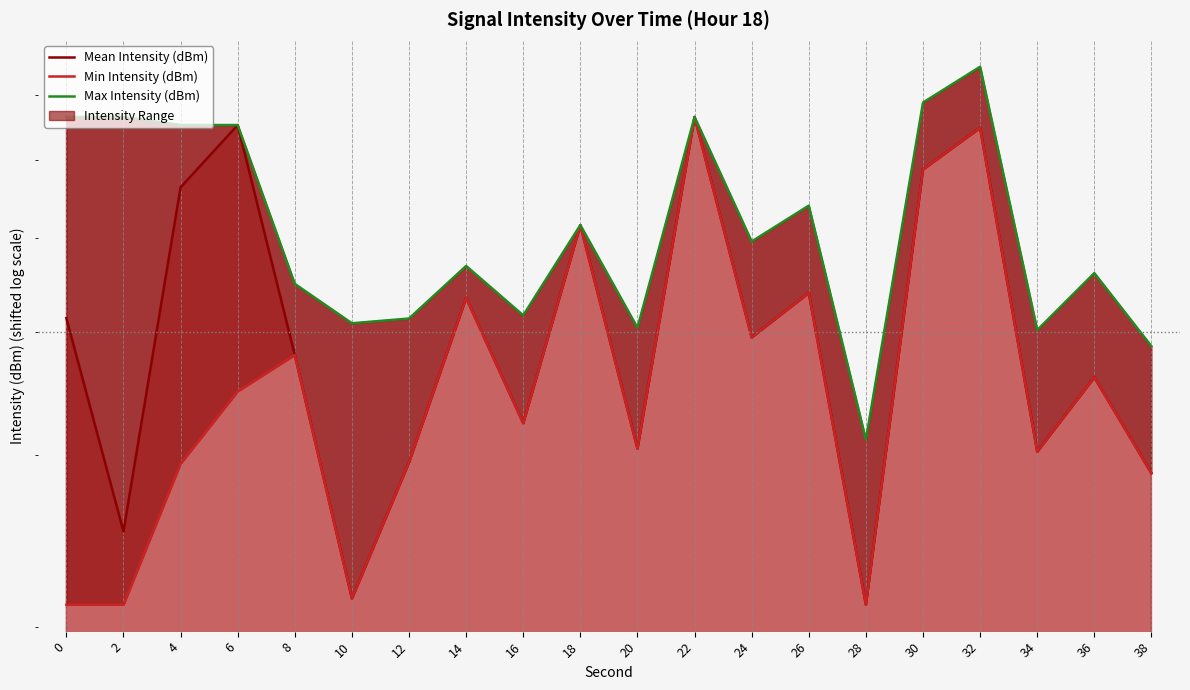

What is the difference between the maximum and minimum values in the Mean Intensity (dBm) series?

4.5